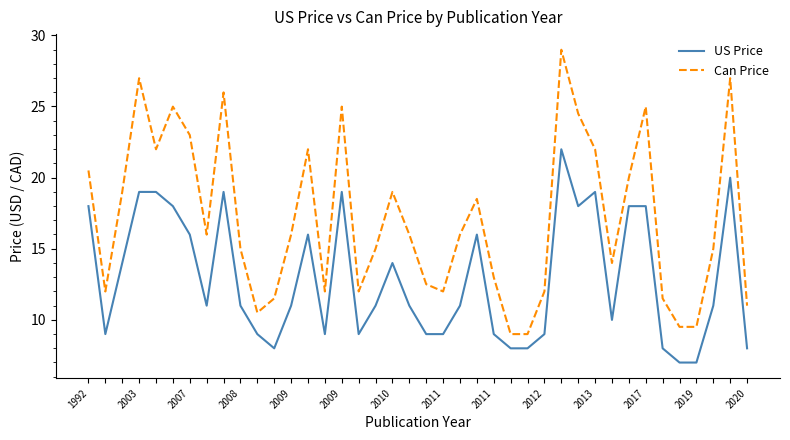

What is the highest value of the Can Price series?

29.0